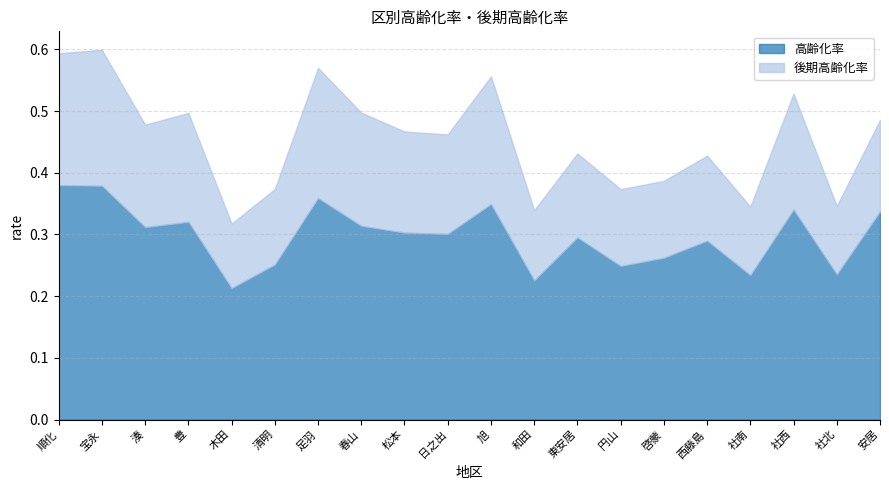

Where is 後期高齢化率 nearest to the value 0?

木田